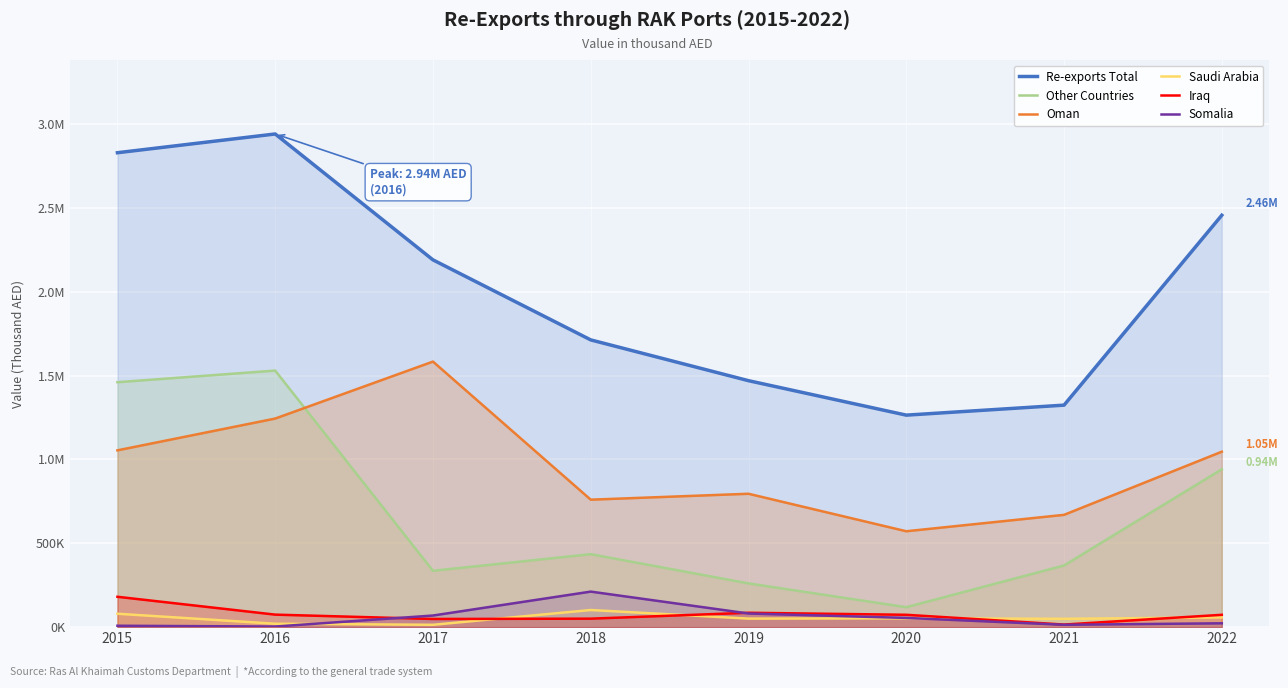

True or false: Re-exports Total has a value of 3270274.3 at 2017.

False